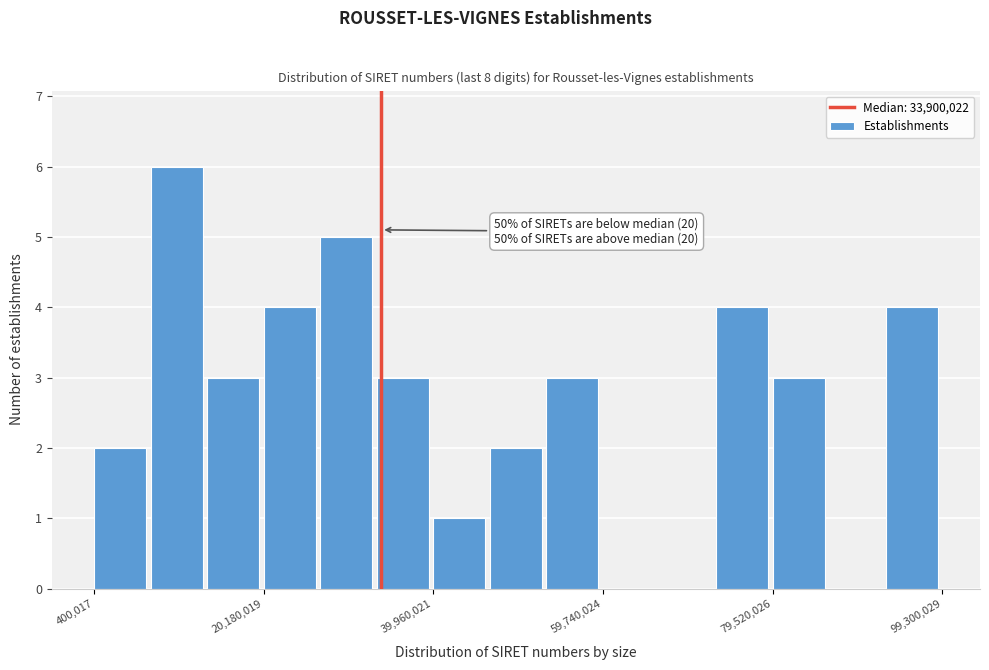

Around what value on the x-axis is the tallest bar? Give the approximate position of its centre, as read against the axis.

10000000